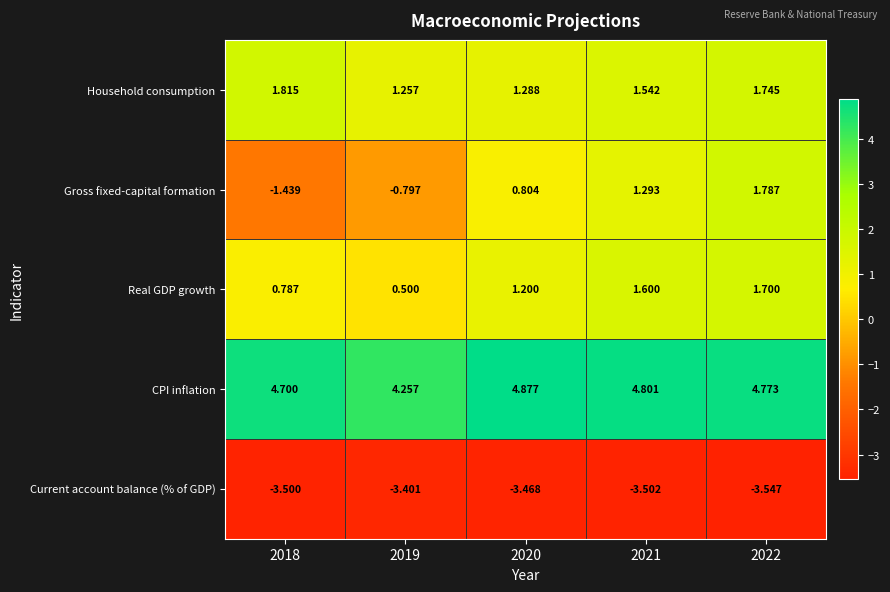

At 2020, list the series in order from smallest to largest.

Current account balance (% of GDP), Gross fixed-capital formation, Real GDP growth, Household consumption, CPI inflation